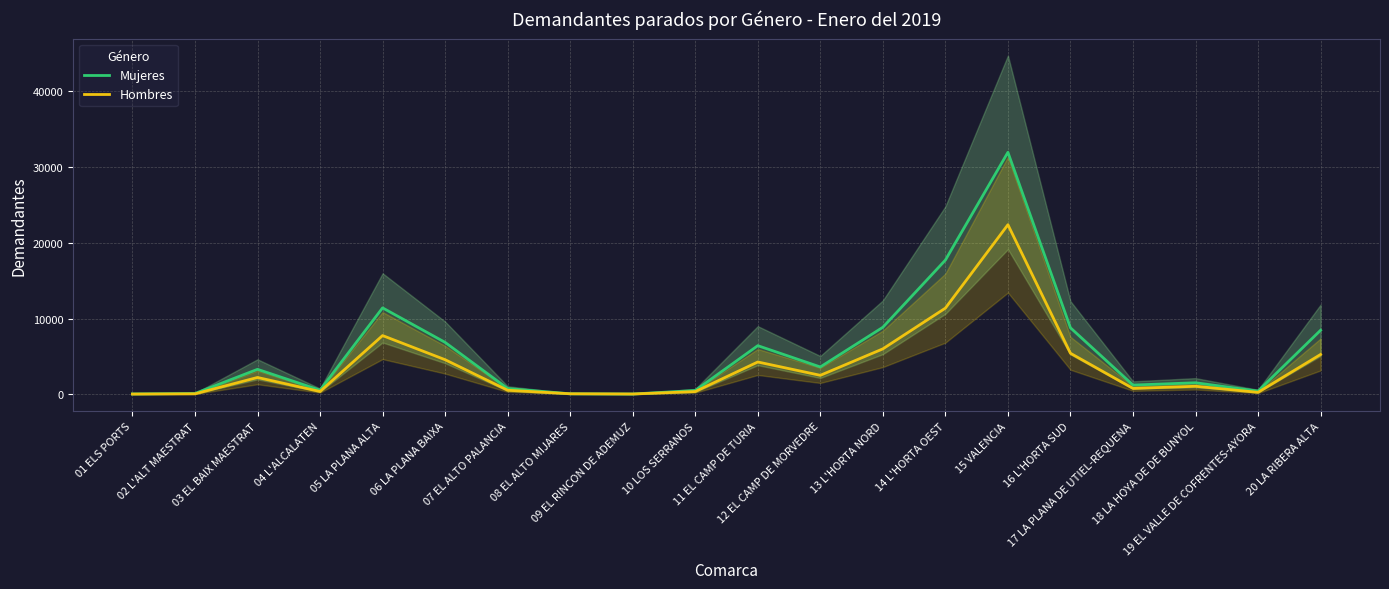

What value does the Mujeres series have at 03 EL BAIX MAESTRAT, to the nearest 50?

3300